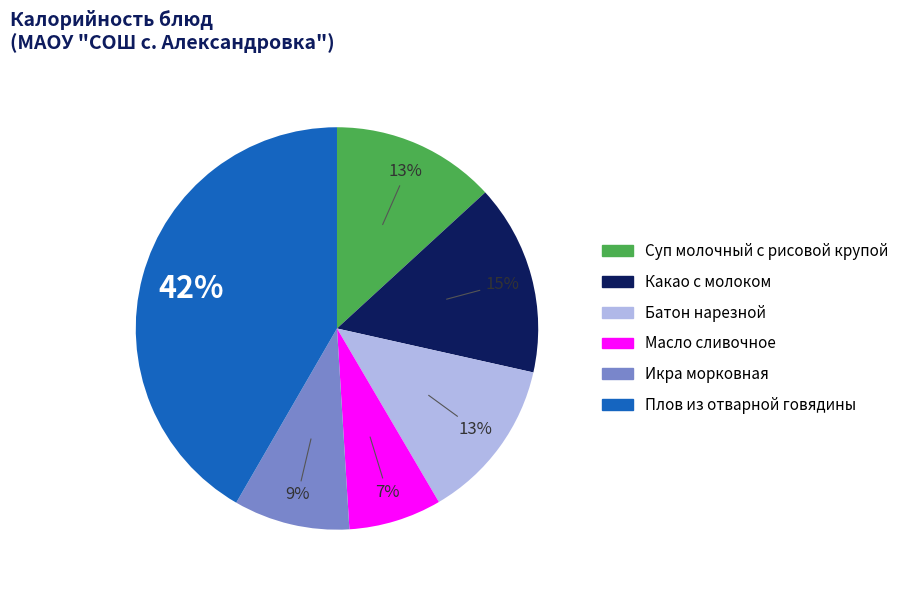

Is the sum of Батон нарезной and Плов из отварной говядины greater than half?

Yes